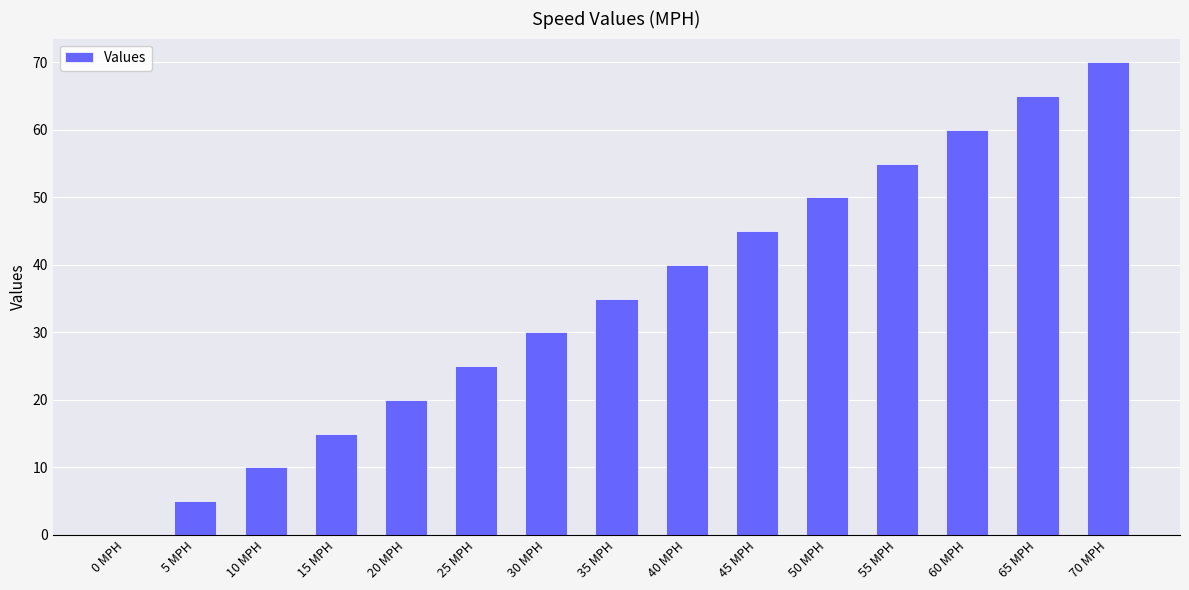

Between 65 MPH and 55 MPH, which is larger?

65 MPH